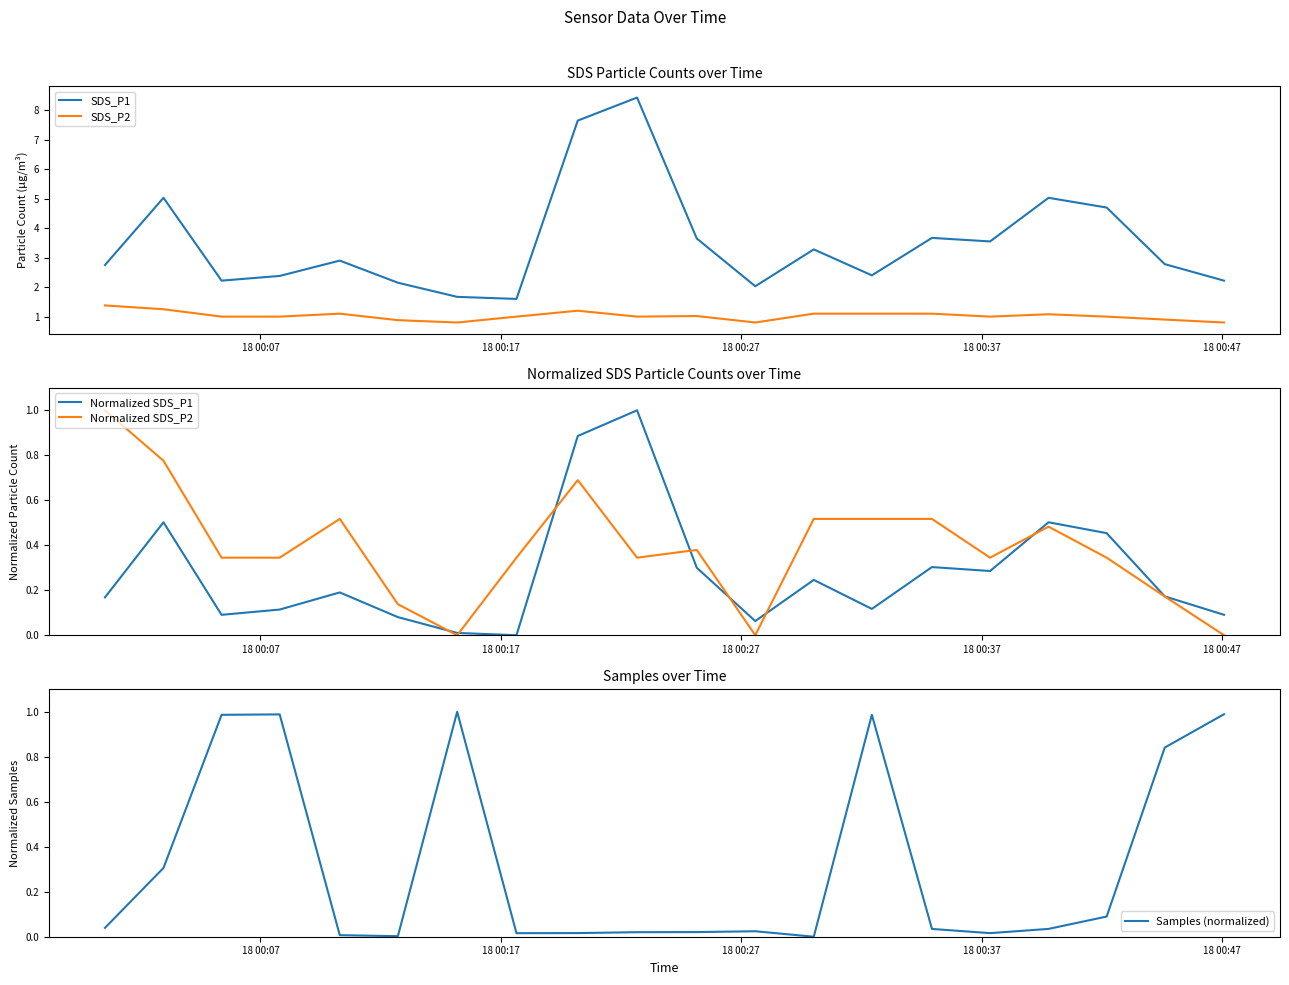

Reading left to right, list all the values displayed in this chart.

SDS_P1: 2.8	5.0	2.2	2.4	2.9	2.1	1.7	1.6	7.7	8.4	3.6	2.0	3.3	2.4	3.7	3.5	5.0	4.7	2.8	2.2
SDS_P2: 1.4	1.2	1.0	1.0	1.1	0.9	0.8	1.0	1.2	1.0	1.0	0.8	1.1	1.1	1.1	1.0	1.1	1.0	0.9	0.8
Normalized SDS_P1: 0.2	0.5	0.1	0.1	0.2	0.1	0.0	0.0	0.9	1.0	0.3	0.1	0.2	0.1	0.3	0.3	0.5	0.5	0.2	0.1
Normalized SDS_P2: 1.0	0.8	0.3	0.3	0.5	0.1	0.0	0.3	0.7	0.3	0.4	0.0	0.5	0.5	0.5	0.3	0.5	0.3	0.2	0.0
Samples (normalized): 0.0	0.3	1.0	1.0	0.0	0.0	1.0	0.0	0.0	0.0	0.0	0.0	0.0	1.0	0.0	0.0	0.0	0.1	0.8	1.0